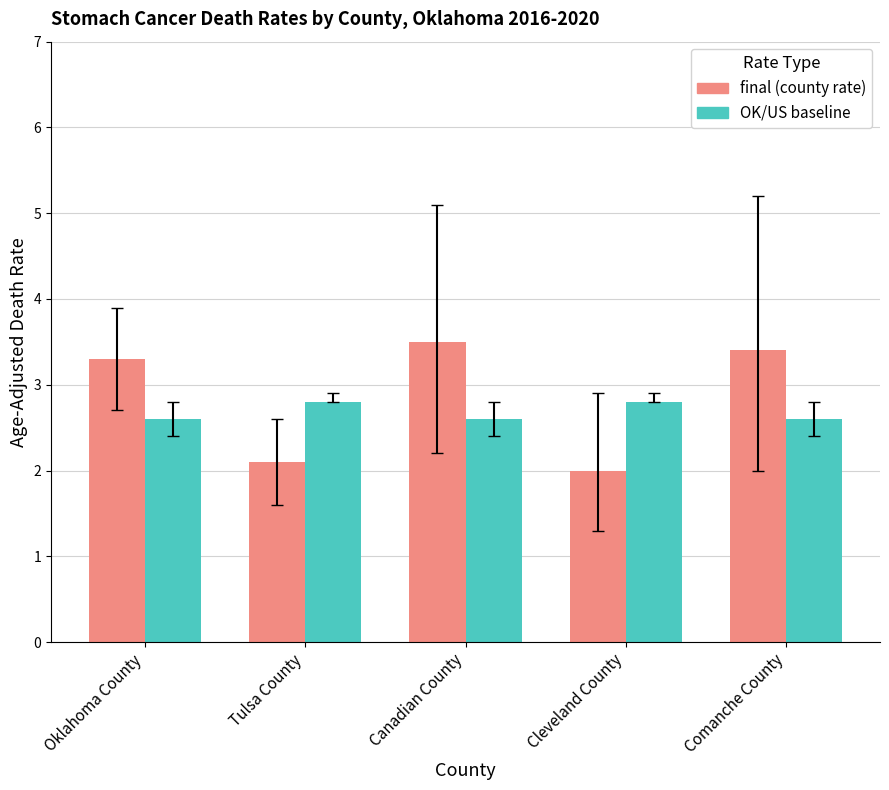

What is the smallest value displayed?

2.0